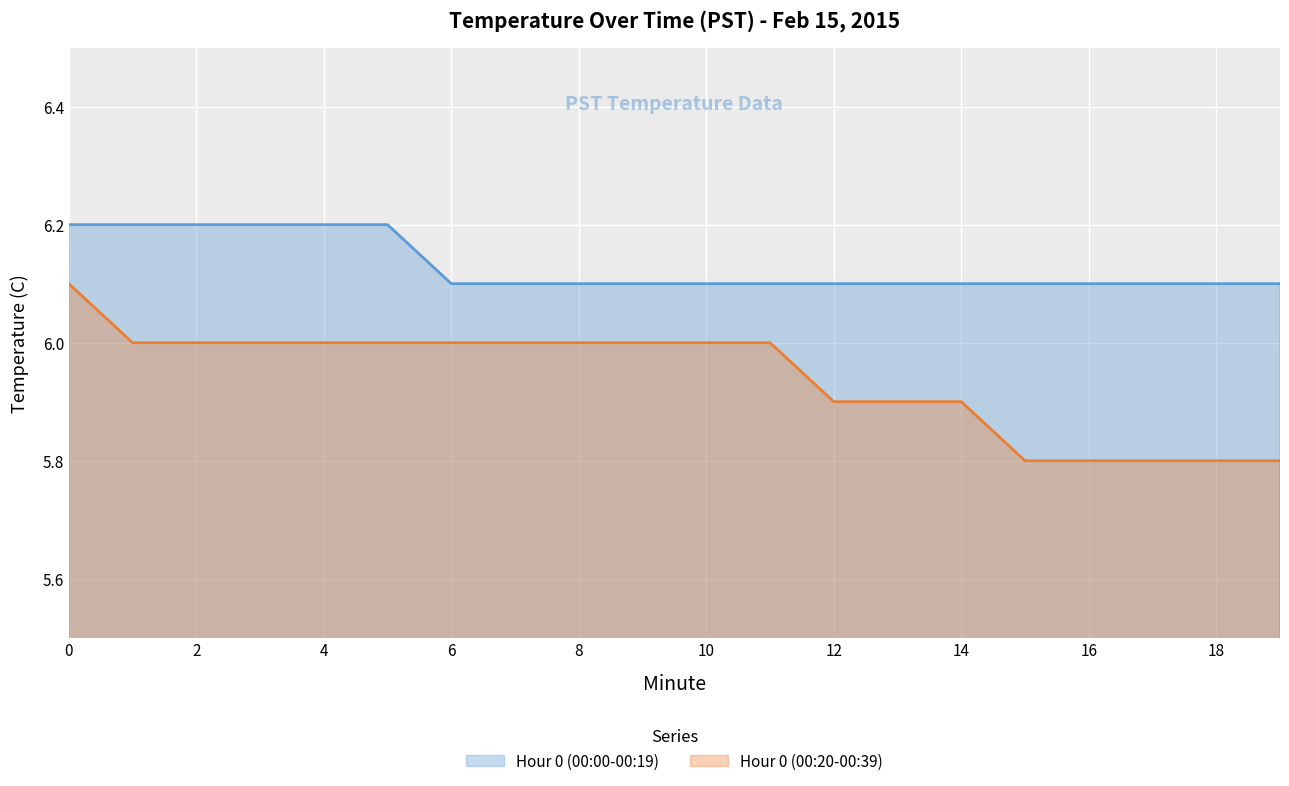

What is the difference between the second highest and minimum values in the Hour 0 (00:00-00:19) series?

0.1